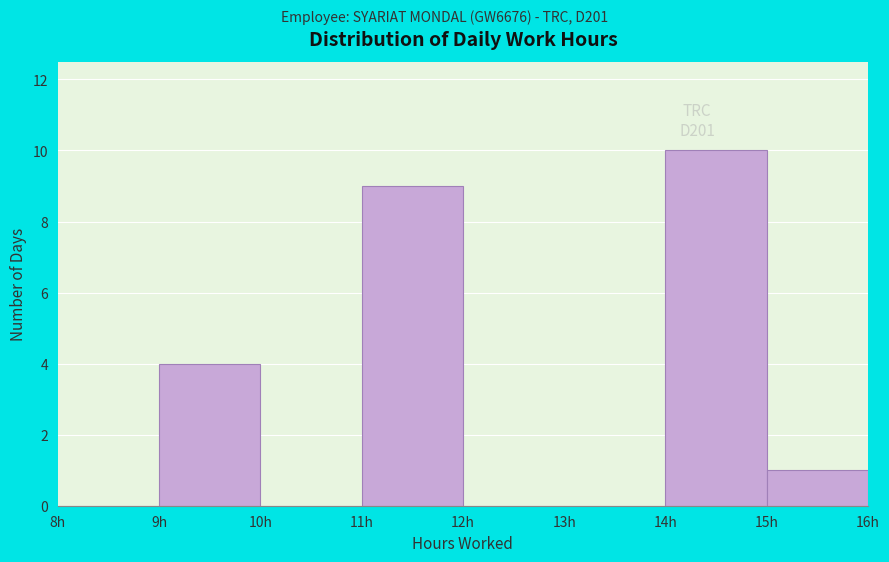

Reading left to right, transcribe this chart: for each bar, give the range it covers on the x-axis and its height. The values are not printed on the chart, so give them approximately, as read against the axis.

8 to 9: 0
9 to 10: 4
10 to 11: 0
11 to 12: 9
12 to 13: 0
13 to 14: 0
14 to 15: 10
15 to 16: 1